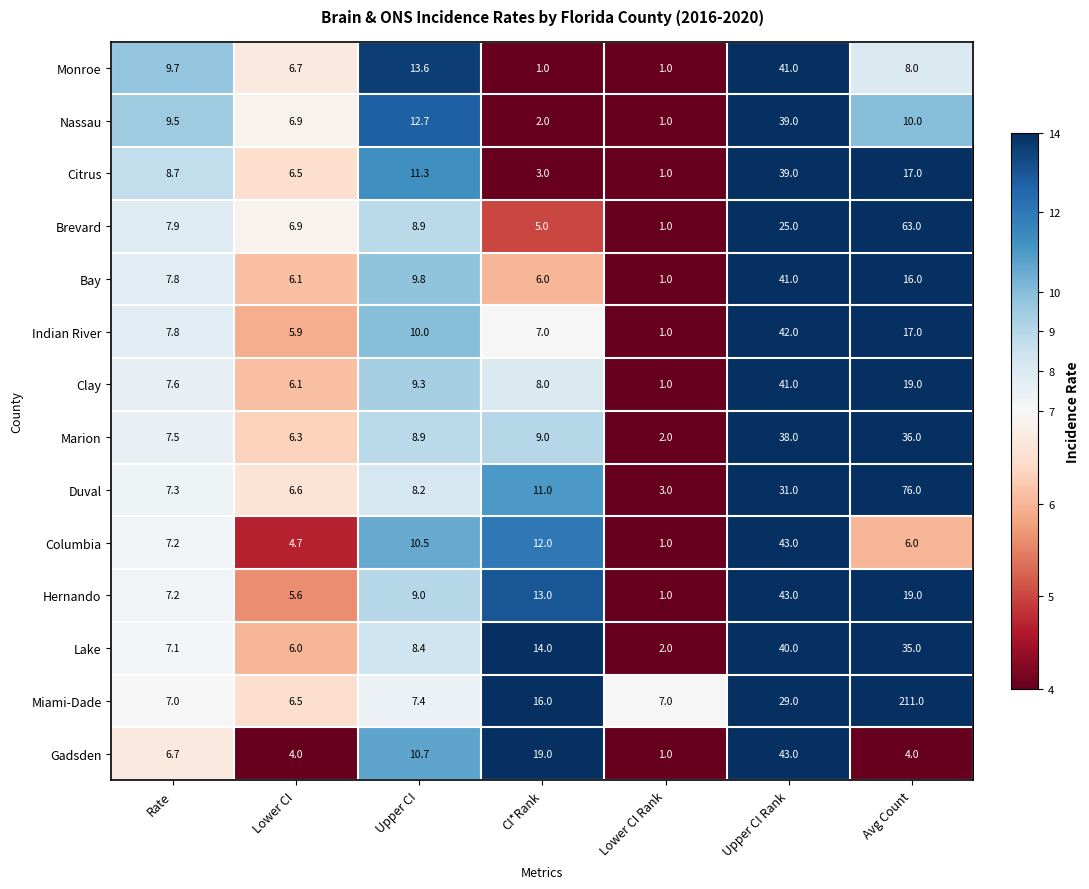

How many data points does each series have?

7